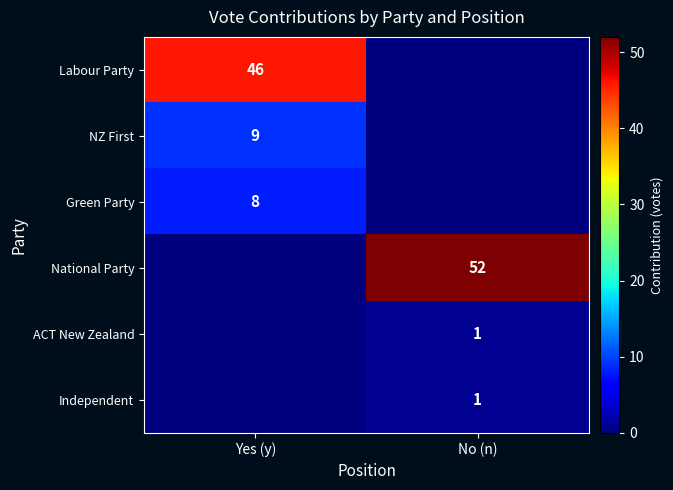

Is it true that NZ First equals 14 at Yes (y)?

False